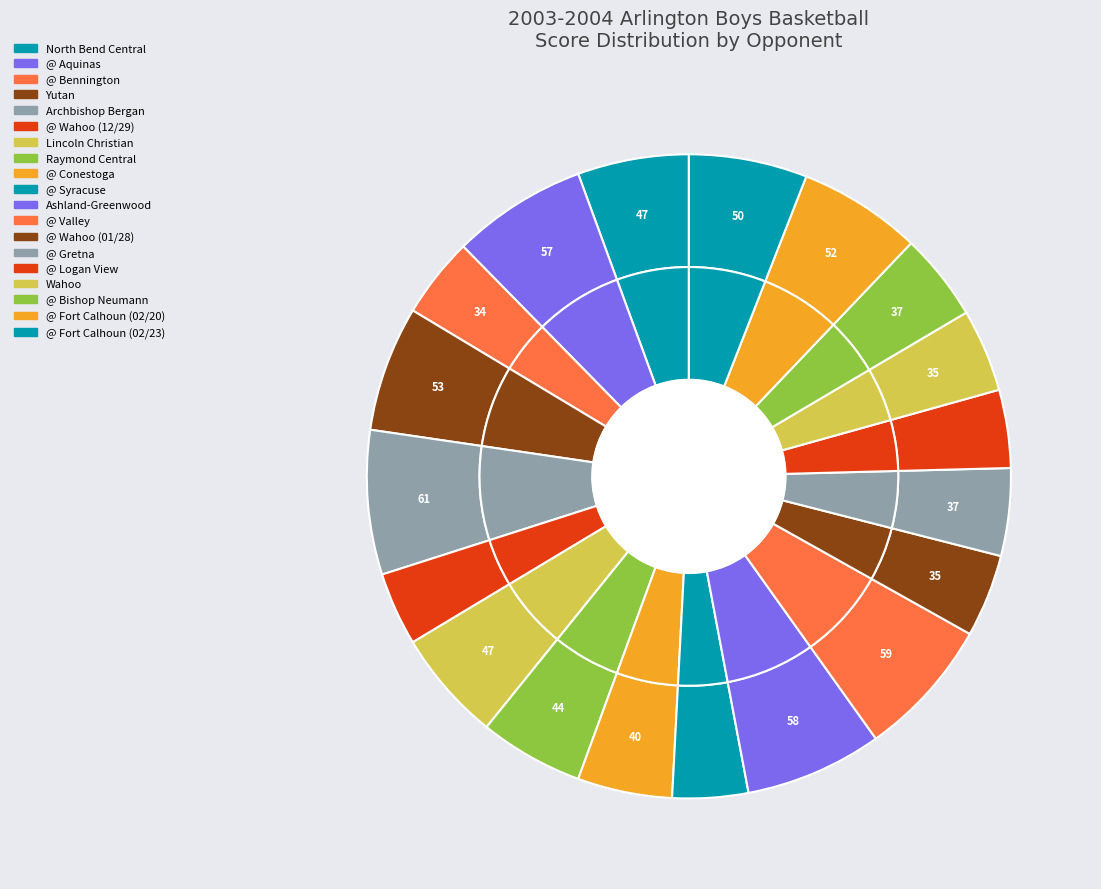

Is there a majority slice in this chart?

No